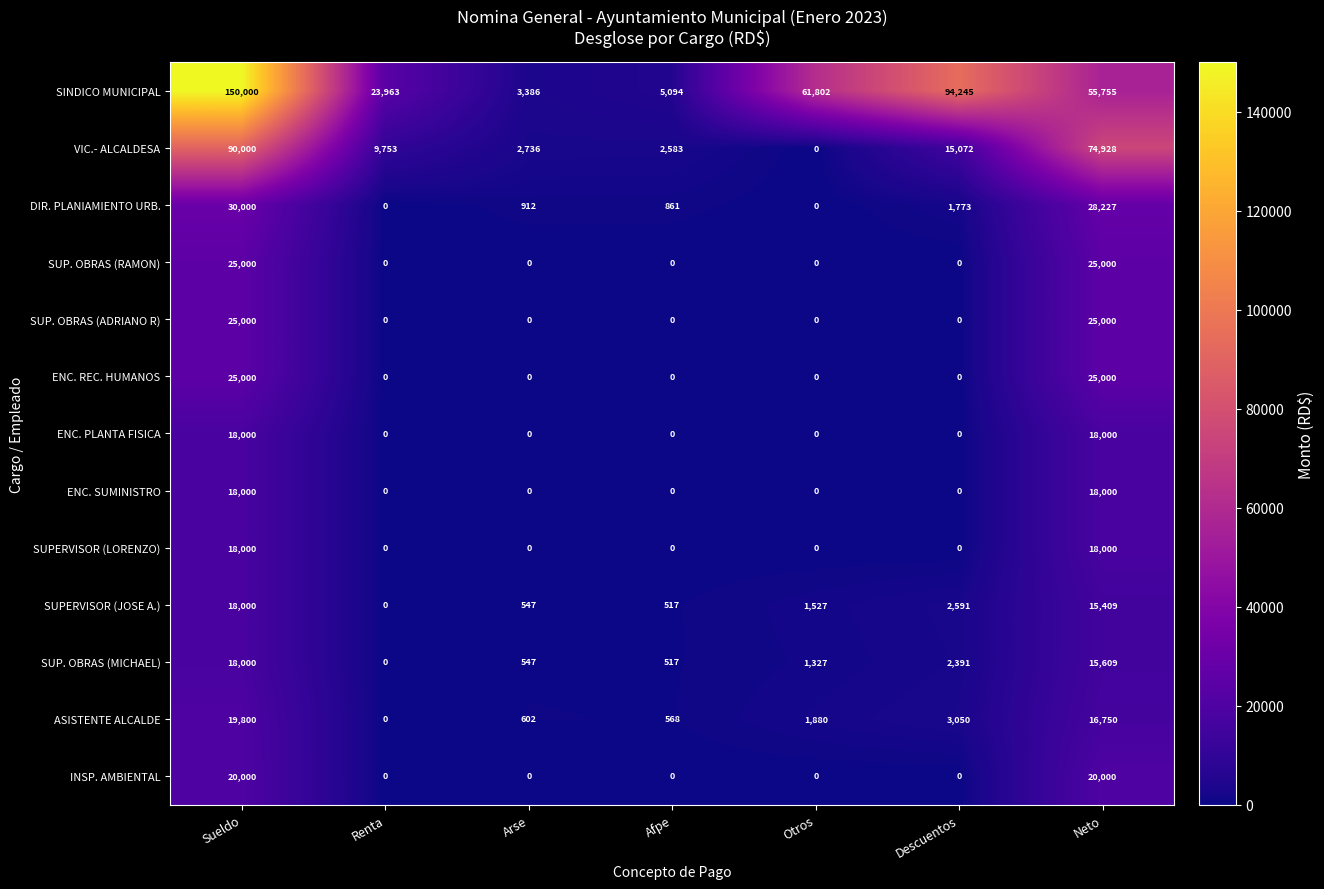

Which series has the largest range (max minus min)?

SINDICO MUNICIPAL